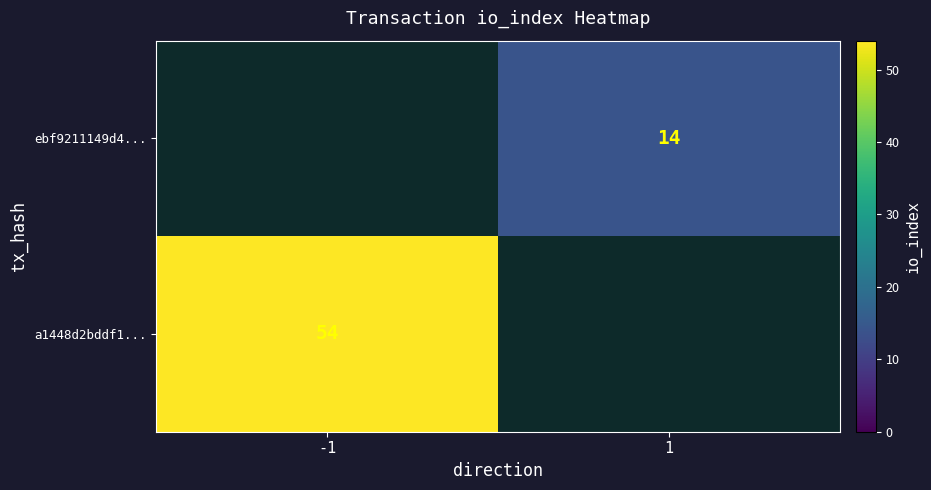

Is it true that ebf9211149d4... equals 14 at 1?

True